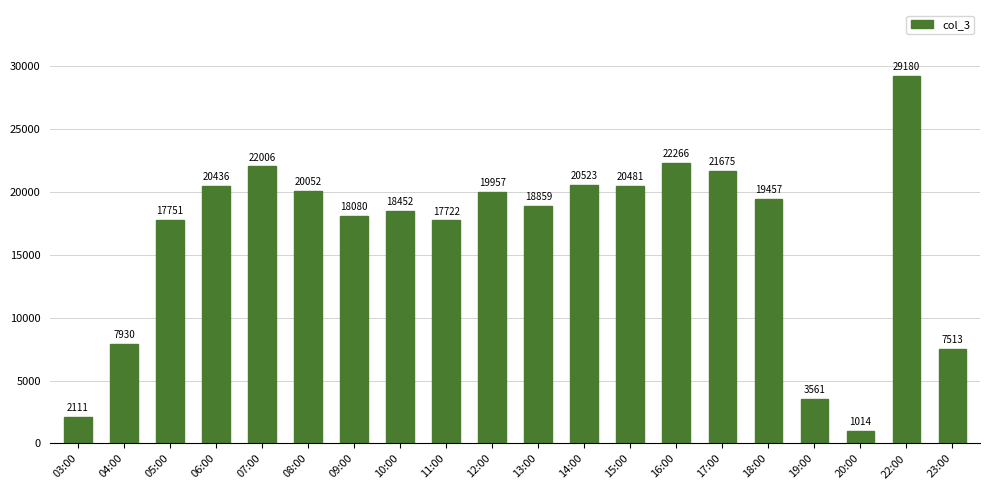

What is the sum of the values at 16:00 and 06:00?

42702